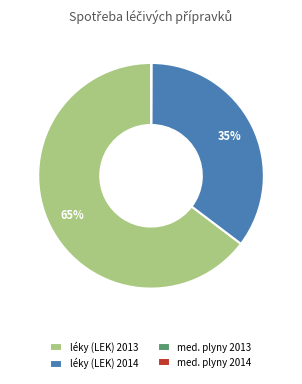

True or false: léky (LEK) 2013 accounts for 77% of the total.

False